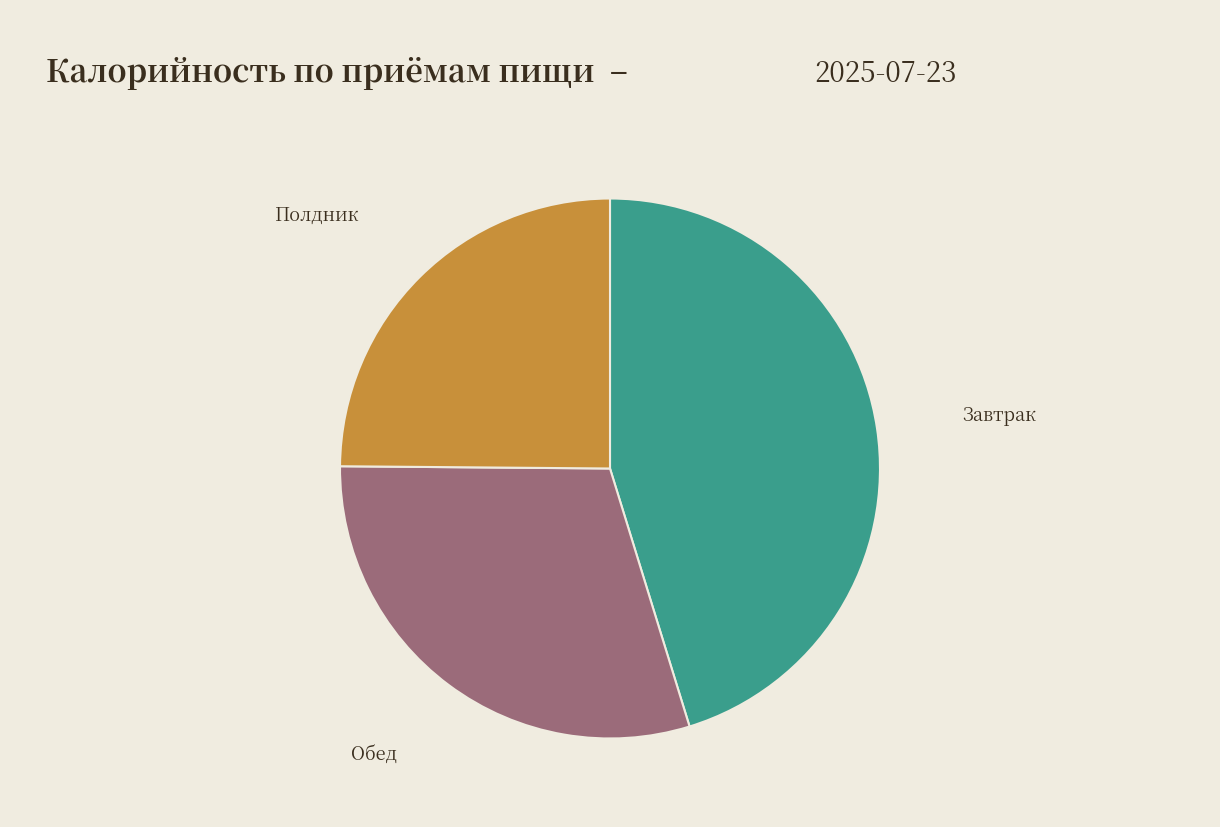

Is there a majority slice in this chart?

No